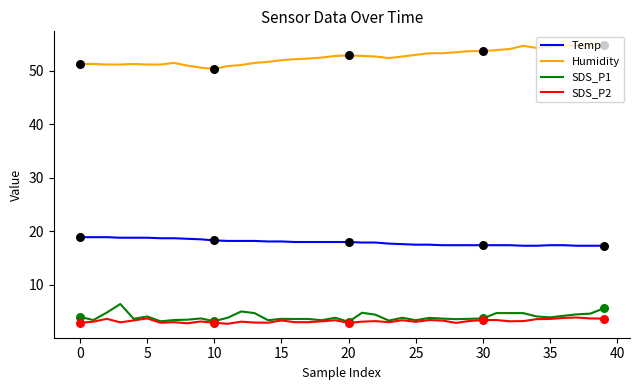

Which series has the largest total across all categories?

Humidity